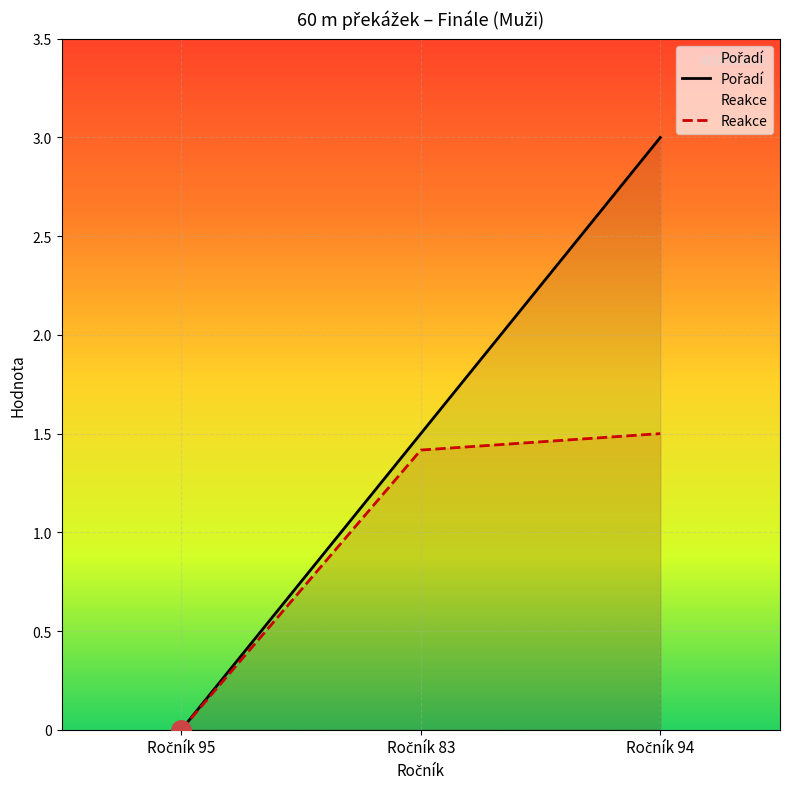

What is the maximum value shown in the chart?

3.0